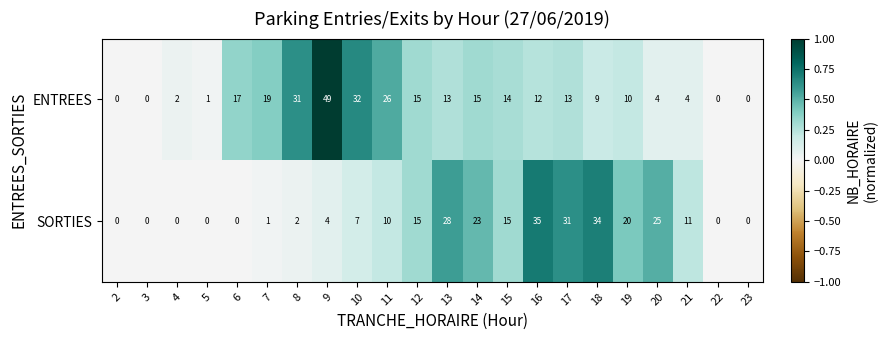

How many data points does each series have?

22